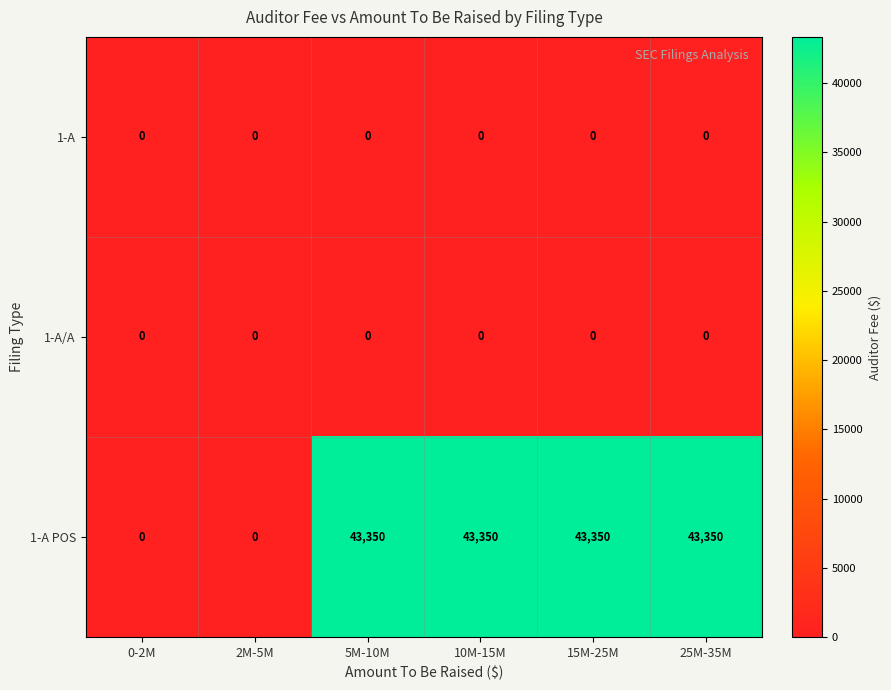

The 1-A POS series shows 20846 at 5M-10M. True or false?

False